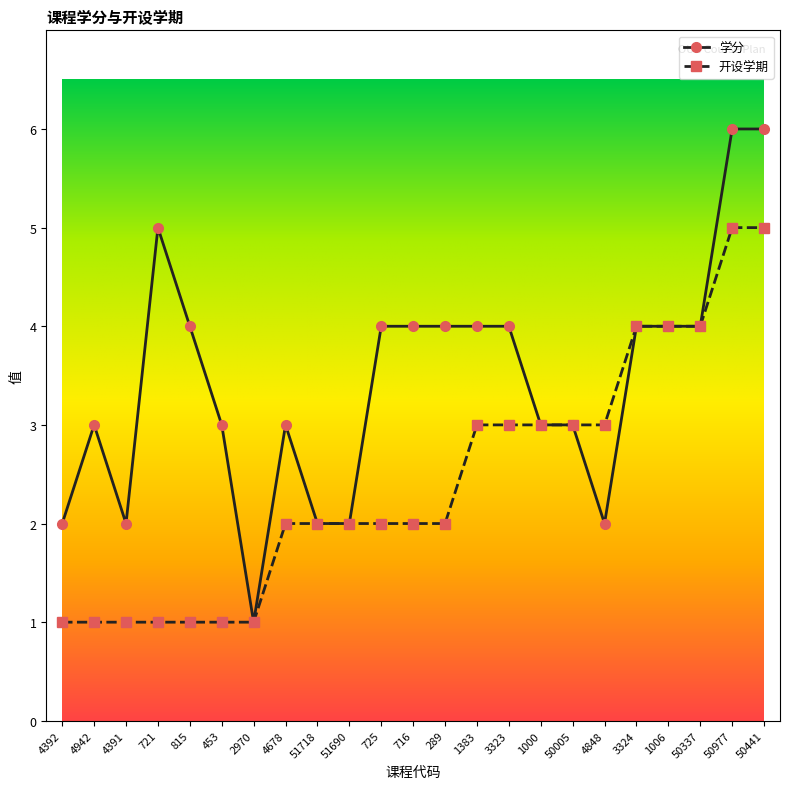

How many categories are shown in the chart?

23